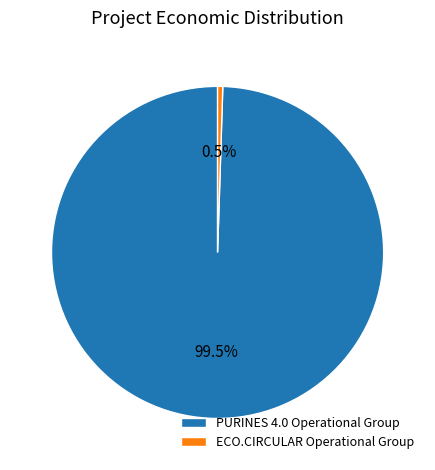

Which slice is the largest?

PURINES 4.0 Operational Group